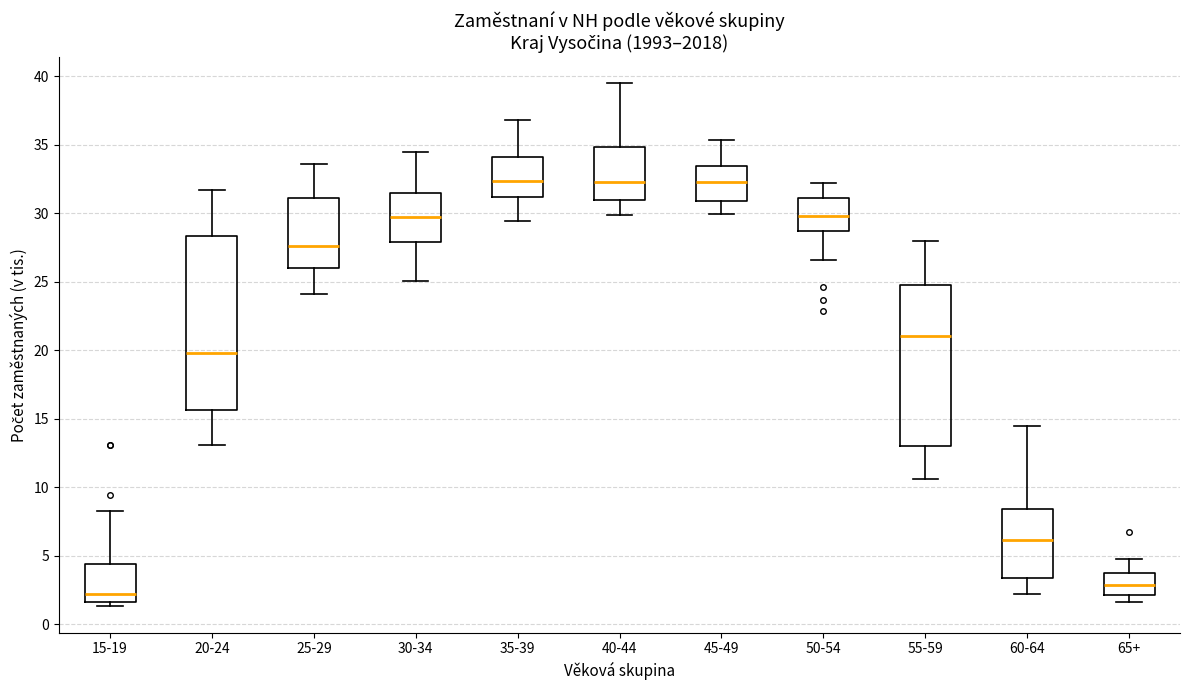

Where does the upper whisker of the box for 20-24 end on the y-axis? The values are not printed on the chart, so give them approximately, as read against the axis.

31.5